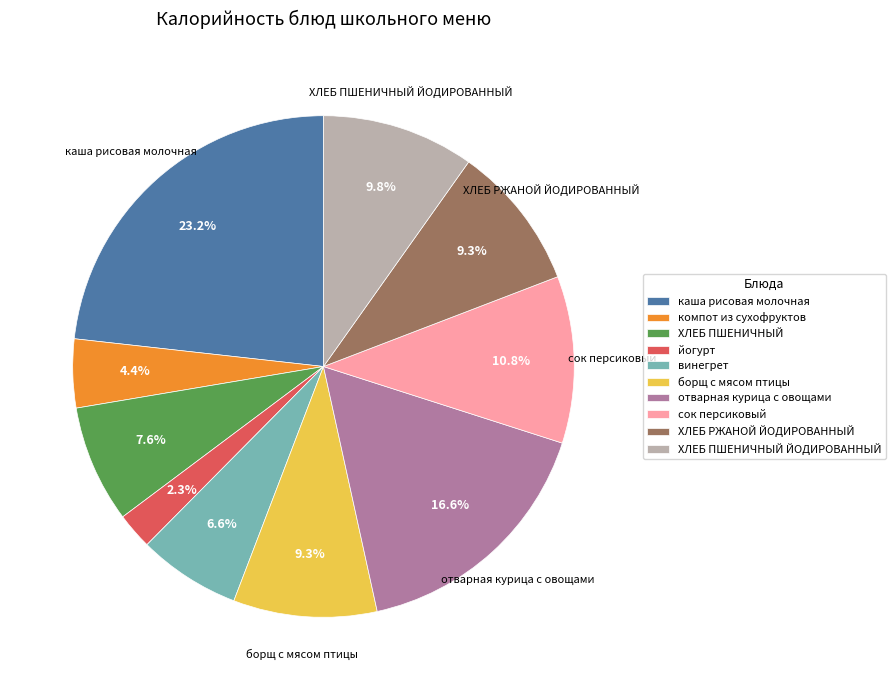

Which has a higher value, ХЛЕБ ПШЕНИЧНЫЙ or компот из сухофруктов?

ХЛЕБ ПШЕНИЧНЫЙ